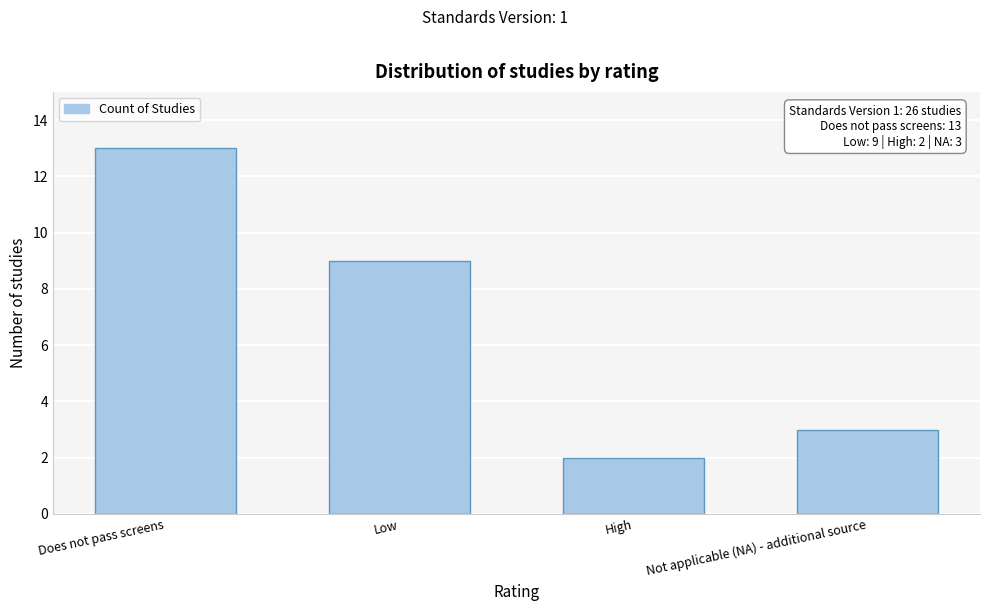

Reading left to right, extract all data points from this chart.

Does not pass screens=13	Low=9	High=2	Not applicable (NA) - additional source=3